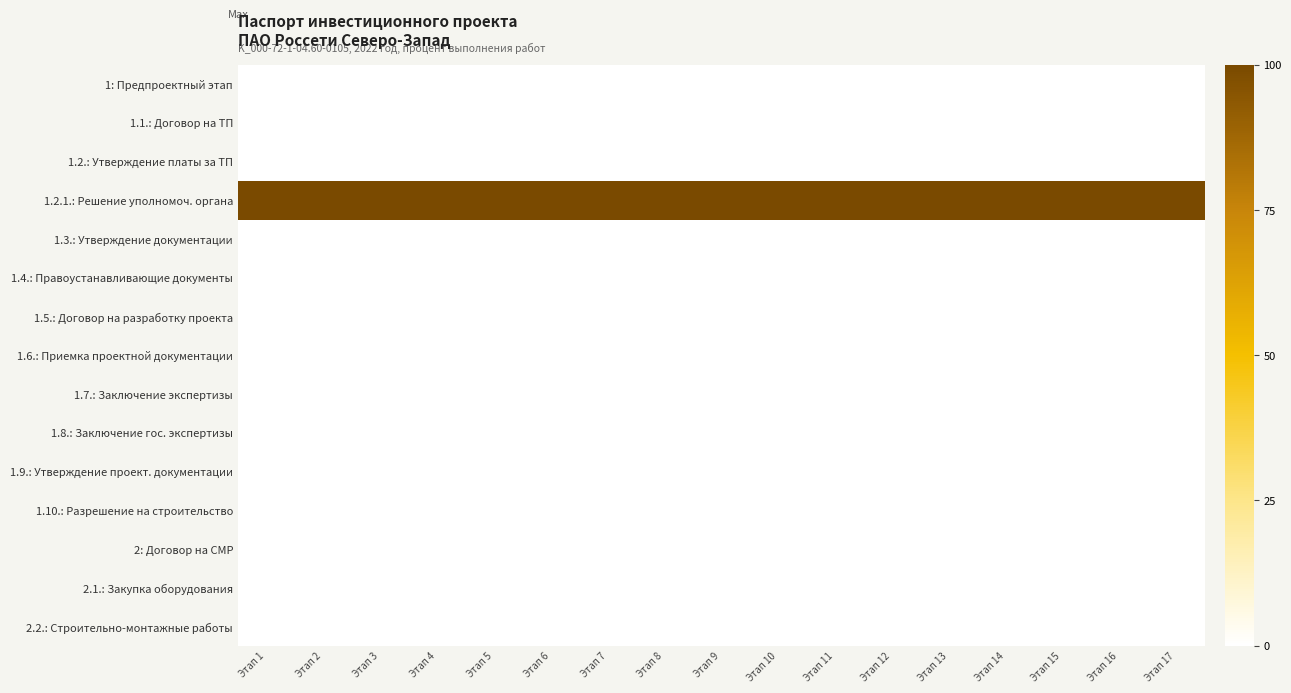

Reading left to right, transcribe all the data shown in this chart.

1: Предпроектный этап: Этап 1=0	Этап 2=0	Этап 3=0	Этап 4=0	Этап 5=0	Этап 6=0	Этап 7=0	Этап 8=0	Этап 9=0	Этап 10=0	Этап 11=0	Этап 12=0	Этап 13=0	Этап 14=0	Этап 15=0	Этап 16=0	Этап 17=0
1.1.: Договор на ТП: Этап 1=0	Этап 2=0	Этап 3=0	Этап 4=0	Этап 5=0	Этап 6=0	Этап 7=0	Этап 8=0	Этап 9=0	Этап 10=0	Этап 11=0	Этап 12=0	Этап 13=0	Этап 14=0	Этап 15=0	Этап 16=0	Этап 17=0
1.2.: Утверждение платы за ТП: Этап 1=0	Этап 2=0	Этап 3=0	Этап 4=0	Этап 5=0	Этап 6=0	Этап 7=0	Этап 8=0	Этап 9=0	Этап 10=0	Этап 11=0	Этап 12=0	Этап 13=0	Этап 14=0	Этап 15=0	Этап 16=0	Этап 17=0
1.2.1.: Решение уполномоч. органа: Этап 1=100	Этап 2=100	Этап 3=100	Этап 4=100	Этап 5=100	Этап 6=100	Этап 7=100	Этап 8=100	Этап 9=100	Этап 10=100	Этап 11=100	Этап 12=100	Этап 13=100	Этап 14=100	Этап 15=100	Этап 16=100	Этап 17=100
1.3.: Утверждение документации: Этап 1=0	Этап 2=0	Этап 3=0	Этап 4=0	Этап 5=0	Этап 6=0	Этап 7=0	Этап 8=0	Этап 9=0	Этап 10=0	Этап 11=0	Этап 12=0	Этап 13=0	Этап 14=0	Этап 15=0	Этап 16=0	Этап 17=0
1.4.: Правоустанавливающие документы: Этап 1=0	Этап 2=0	Этап 3=0	Этап 4=0	Этап 5=0	Этап 6=0	Этап 7=0	Этап 8=0	Этап 9=0	Этап 10=0	Этап 11=0	Этап 12=0	Этап 13=0	Этап 14=0	Этап 15=0	Этап 16=0	Этап 17=0
1.5.: Договор на разработку проекта: Этап 1=0	Этап 2=0	Этап 3=0	Этап 4=0	Этап 5=0	Этап 6=0	Этап 7=0	Этап 8=0	Этап 9=0	Этап 10=0	Этап 11=0	Этап 12=0	Этап 13=0	Этап 14=0	Этап 15=0	Этап 16=0	Этап 17=0
1.6.: Приемка проектной документации: Этап 1=0	Этап 2=0	Этап 3=0	Этап 4=0	Этап 5=0	Этап 6=0	Этап 7=0	Этап 8=0	Этап 9=0	Этап 10=0	Этап 11=0	Этап 12=0	Этап 13=0	Этап 14=0	Этап 15=0	Этап 16=0	Этап 17=0
1.7.: Заключение экспертизы: Этап 1=0	Этап 2=0	Этап 3=0	Этап 4=0	Этап 5=0	Этап 6=0	Этап 7=0	Этап 8=0	Этап 9=0	Этап 10=0	Этап 11=0	Этап 12=0	Этап 13=0	Этап 14=0	Этап 15=0	Этап 16=0	Этап 17=0
1.8.: Заключение гос. экспертизы: Этап 1=0	Этап 2=0	Этап 3=0	Этап 4=0	Этап 5=0	Этап 6=0	Этап 7=0	Этап 8=0	Этап 9=0	Этап 10=0	Этап 11=0	Этап 12=0	Этап 13=0	Этап 14=0	Этап 15=0	Этап 16=0	Этап 17=0
1.9.: Утверждение проект. документации: Этап 1=0	Этап 2=0	Этап 3=0	Этап 4=0	Этап 5=0	Этап 6=0	Этап 7=0	Этап 8=0	Этап 9=0	Этап 10=0	Этап 11=0	Этап 12=0	Этап 13=0	Этап 14=0	Этап 15=0	Этап 16=0	Этап 17=0
1.10.: Разрешение на строительство: Этап 1=0	Этап 2=0	Этап 3=0	Этап 4=0	Этап 5=0	Этап 6=0	Этап 7=0	Этап 8=0	Этап 9=0	Этап 10=0	Этап 11=0	Этап 12=0	Этап 13=0	Этап 14=0	Этап 15=0	Этап 16=0	Этап 17=0
2: Договор на СМР: Этап 1=0	Этап 2=0	Этап 3=0	Этап 4=0	Этап 5=0	Этап 6=0	Этап 7=0	Этап 8=0	Этап 9=0	Этап 10=0	Этап 11=0	Этап 12=0	Этап 13=0	Этап 14=0	Этап 15=0	Этап 16=0	Этап 17=0
2.1.: Закупка оборудования: Этап 1=0	Этап 2=0	Этап 3=0	Этап 4=0	Этап 5=0	Этап 6=0	Этап 7=0	Этап 8=0	Этап 9=0	Этап 10=0	Этап 11=0	Этап 12=0	Этап 13=0	Этап 14=0	Этап 15=0	Этап 16=0	Этап 17=0
2.2.: Строительно-монтажные работы: Этап 1=0	Этап 2=0	Этап 3=0	Этап 4=0	Этап 5=0	Этап 6=0	Этап 7=0	Этап 8=0	Этап 9=0	Этап 10=0	Этап 11=0	Этап 12=0	Этап 13=0	Этап 14=0	Этап 15=0	Этап 16=0	Этап 17=0